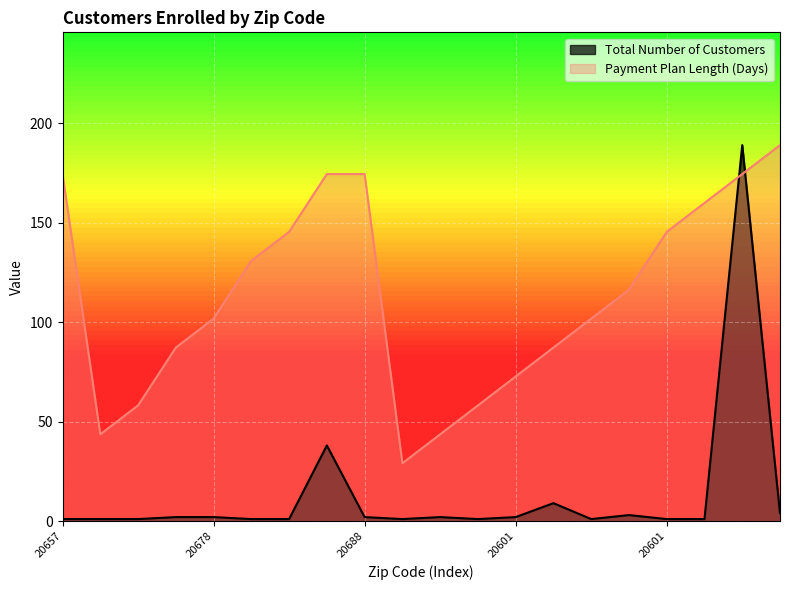

True or false: Total Number of Customers has a value of 2.9 at 20601.

False